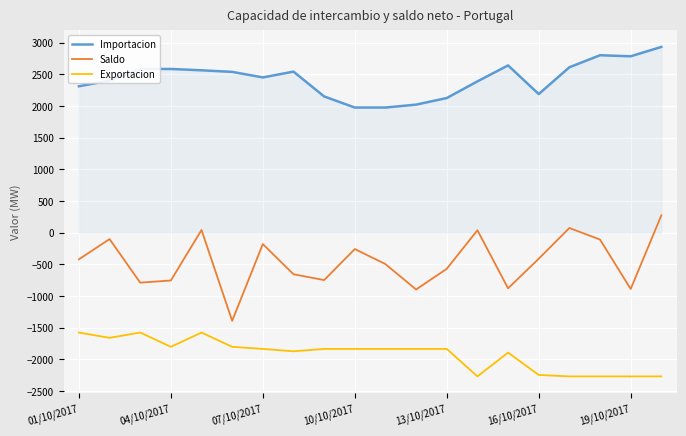

List the series in order of their overall mean, lowest first.

Exportacion, Saldo, Importacion